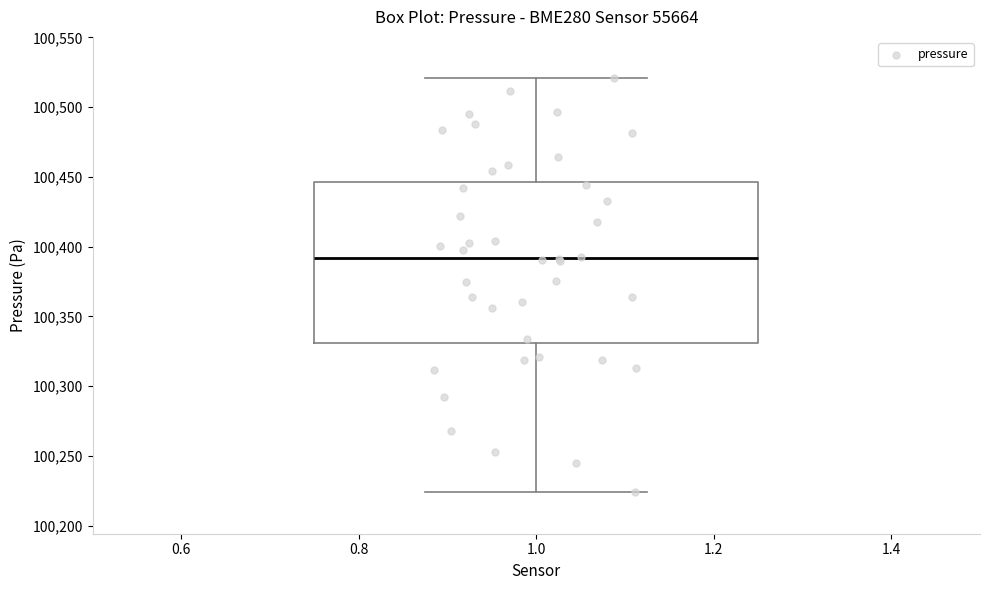

Transcribe this box plot: give where the median line is, the range the box spans, and where the two whiskers end, as read against the y-axis. The values are not printed on the chart, so give them approximately, as read against the axis.

median 100390, box 100330 to 100445, whiskers 100225 to 100520